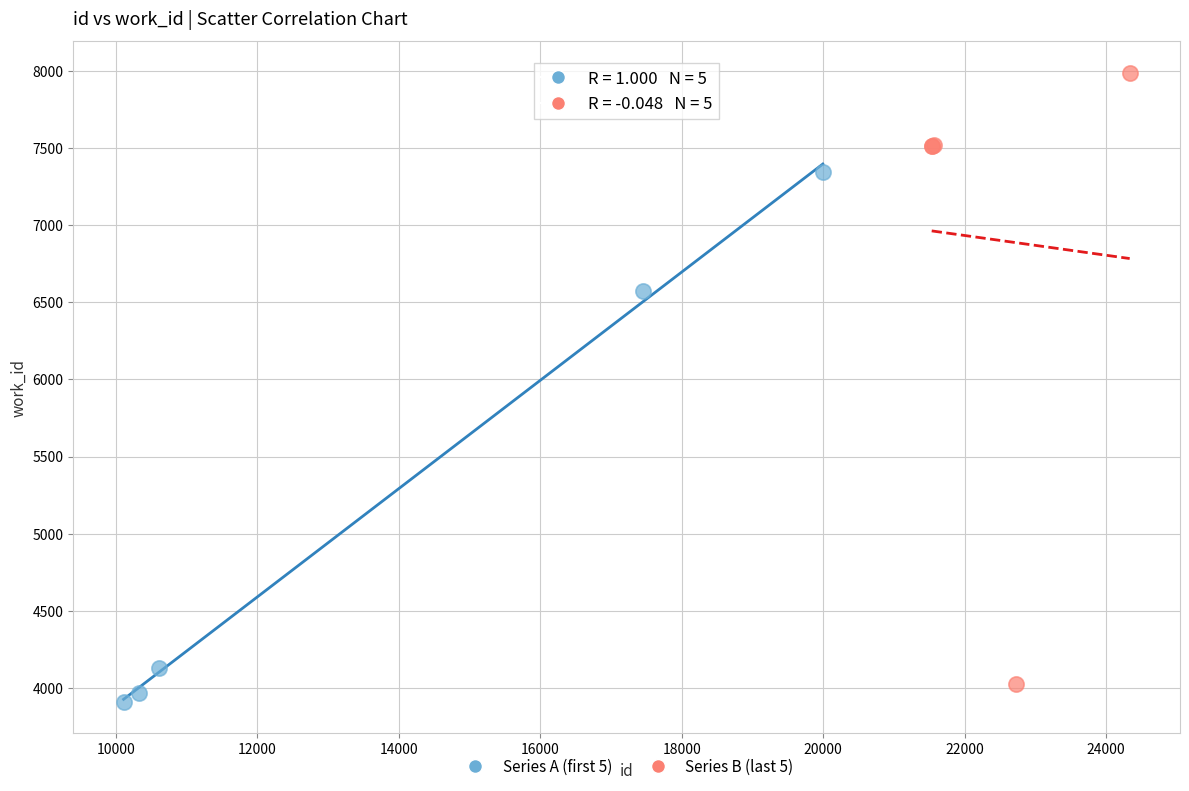

Which series reaches the minimum Y coordinate?

Series A (first 5)